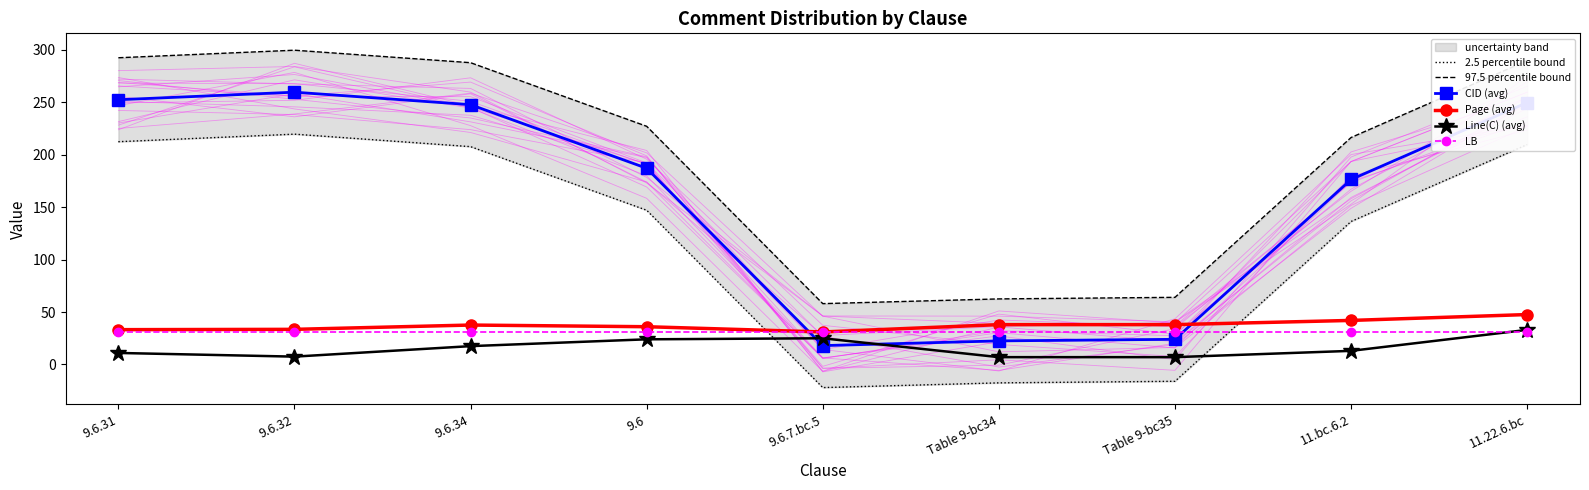

Which has a higher value, 9.6.34 or 9.6.7.bc.5?

9.6.34